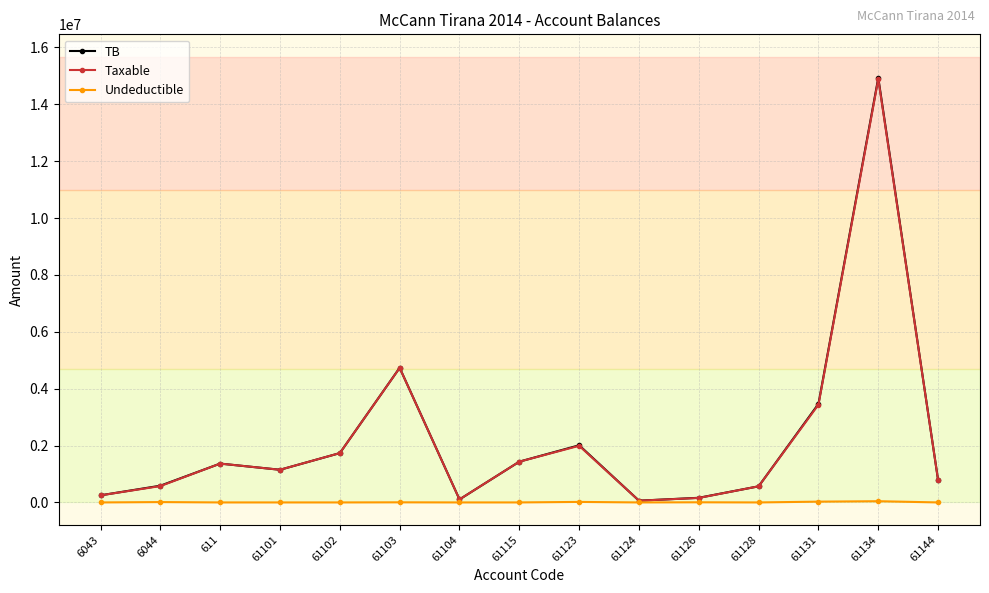

At which category is the sum across all series the highest?

61134